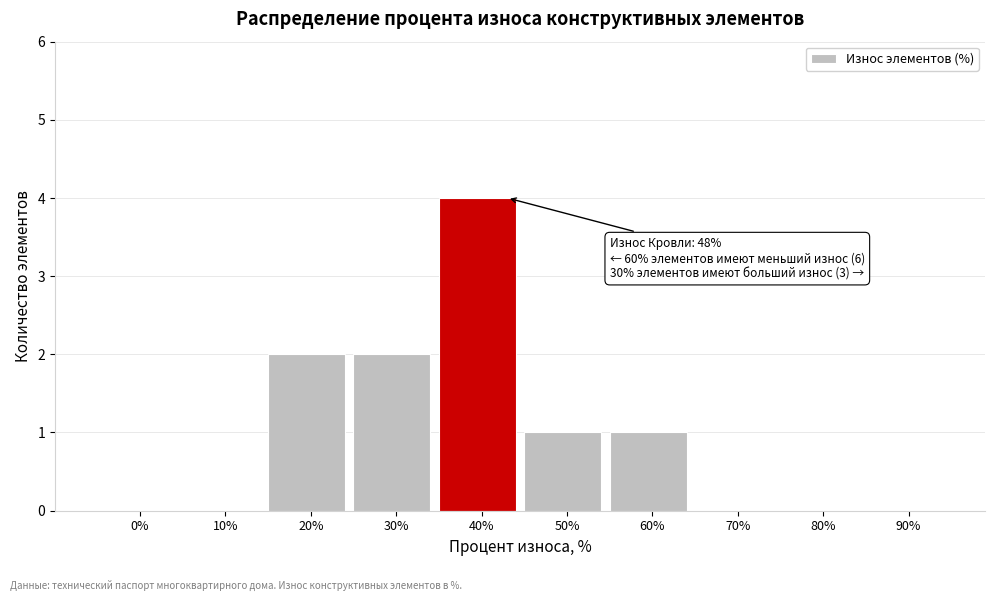

Reading left to right, list all the values displayed in this chart.

0%=0	10%=0	20%=2	30%=2	40%=4	50%=1	60%=1	70%=0	80%=0	90%=0